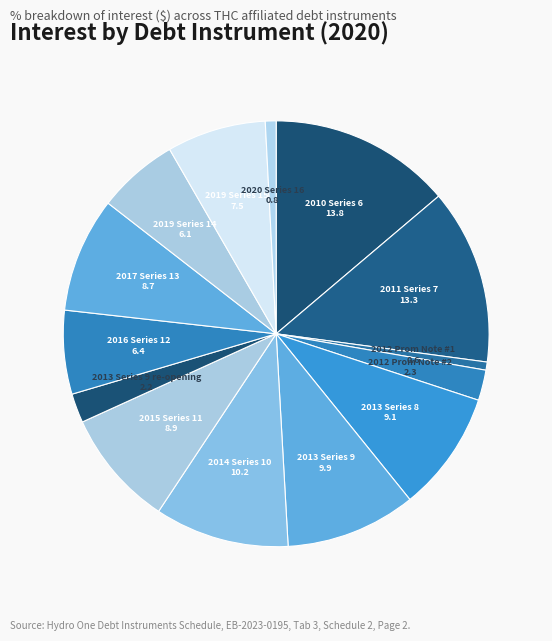

Which category has the smallest portion of the pie?

2012 Prom Note #1